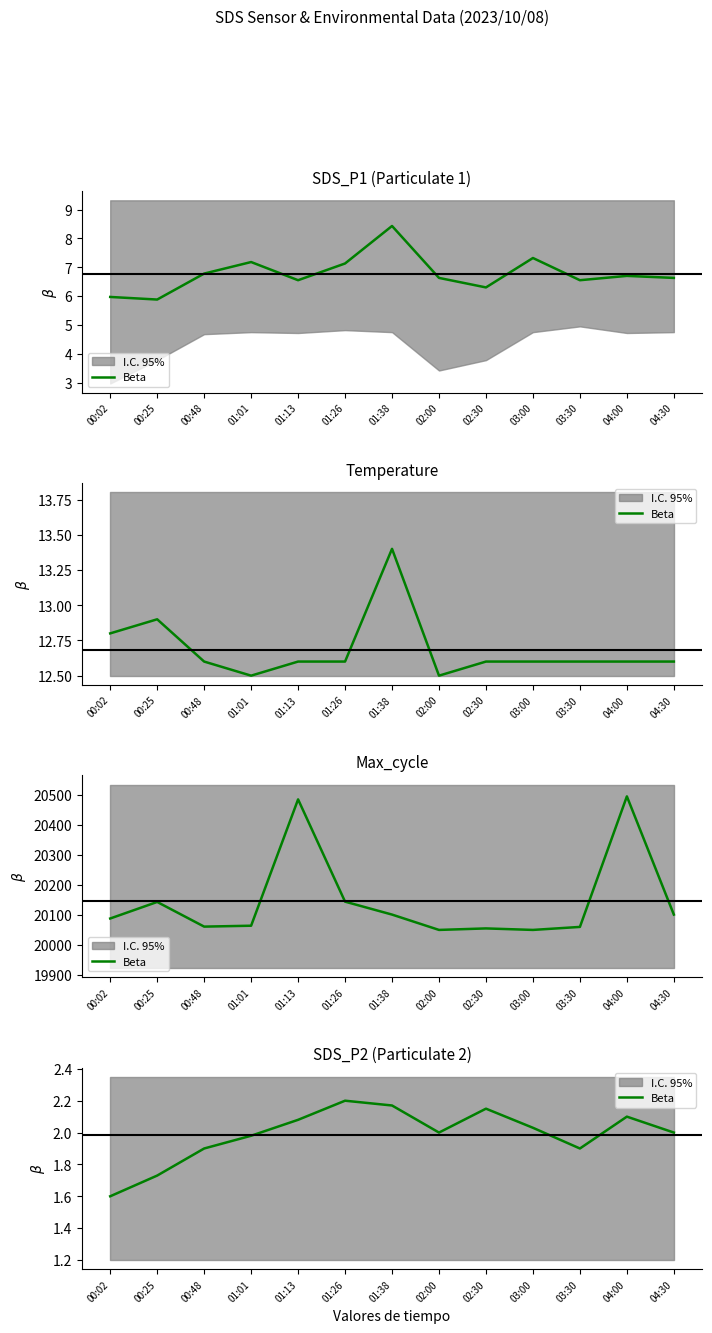

True or false: the data shows 2.2 at 01:26.

True